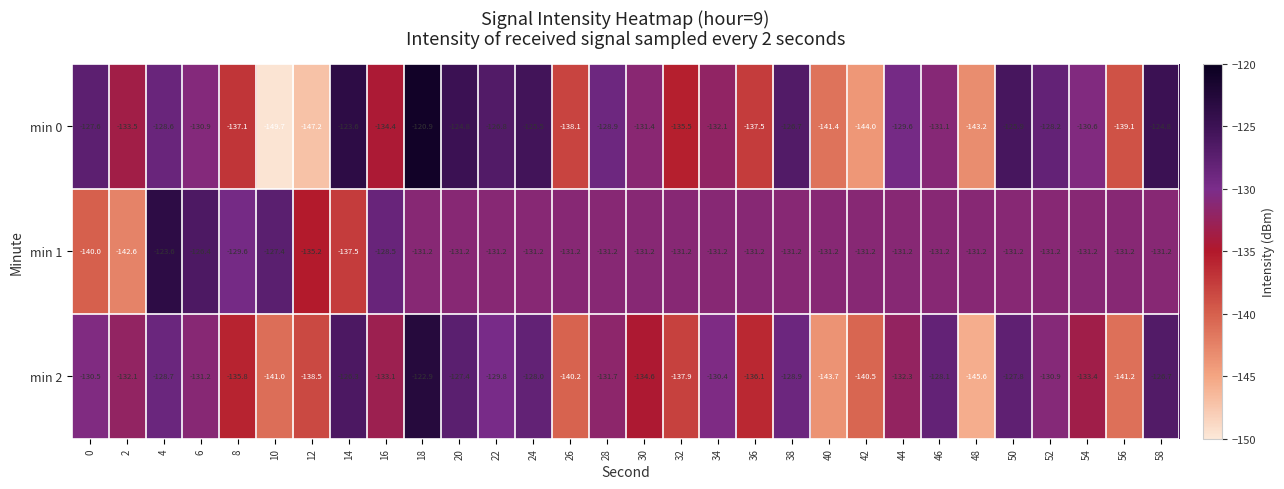

True or false: min 1 has a value of -131.2 at 18.

True